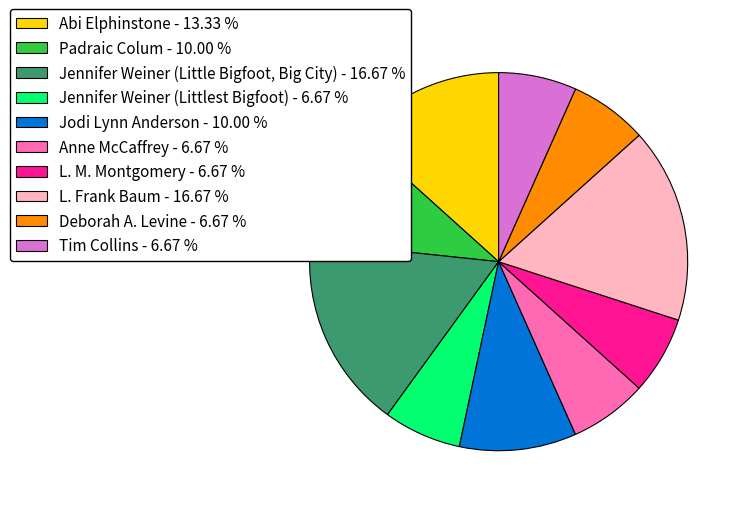

Between Abi Elphinstone - 13.33 % and Deborah A. Levine - 6.67 %, which is larger?

Abi Elphinstone - 13.33 %